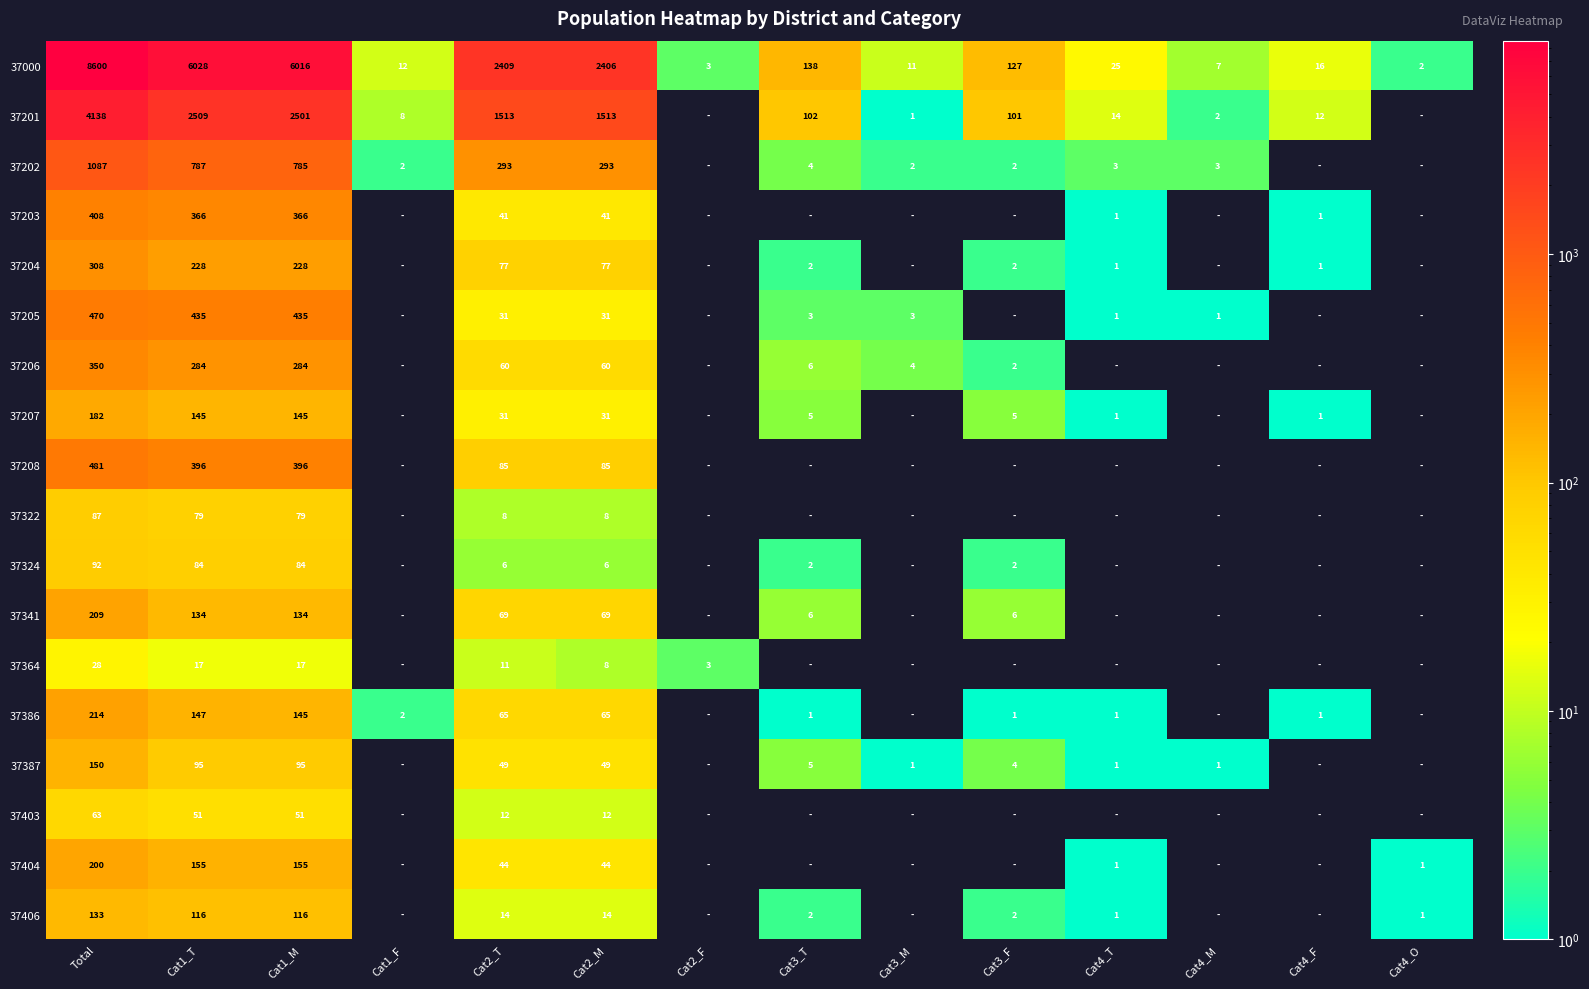

True or false: 37387 has a value of 1 at Cat4_T.

True